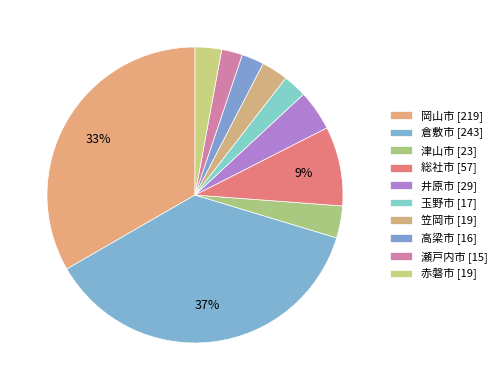

How many slices are in this pie chart?

10